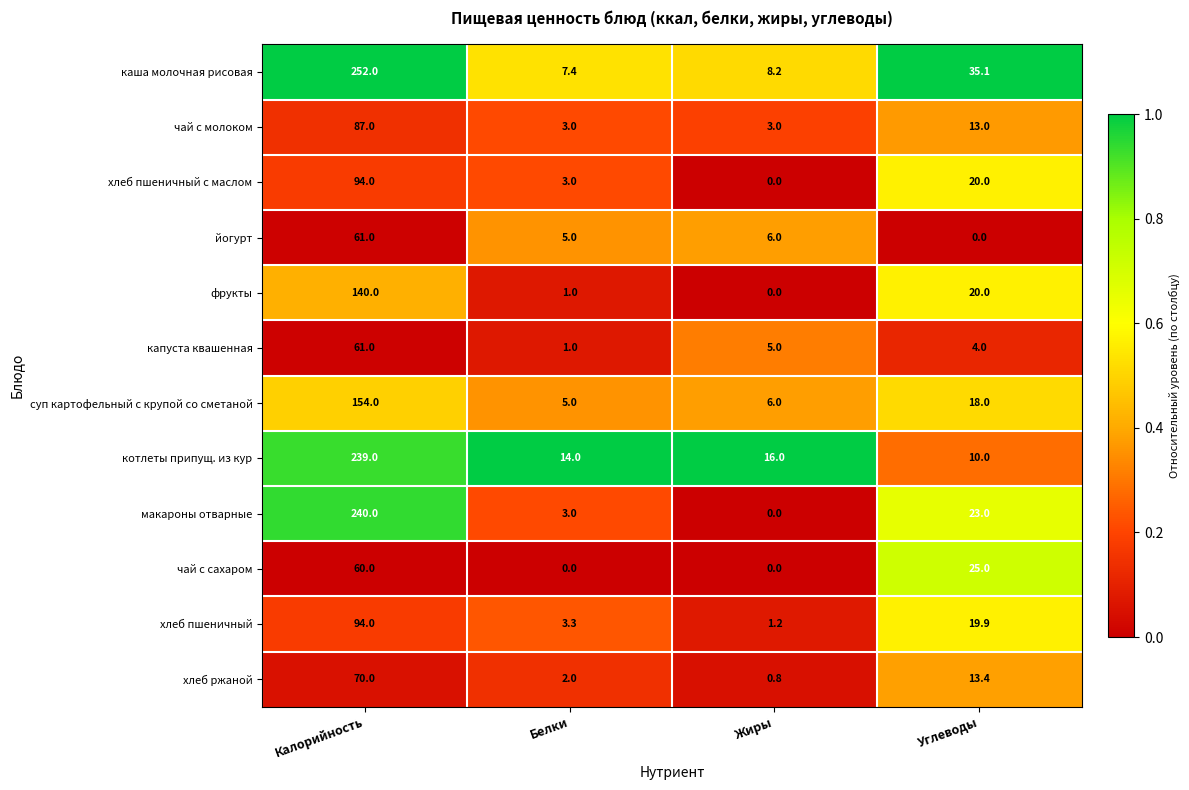

True or false: каша молочная рисовая has a value of 2.2 at Белки.

False